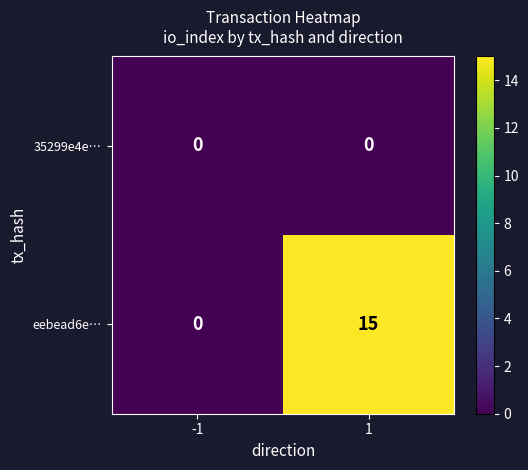

List the series in order of their overall mean, highest first.

eebead6e…, 35299e4e…